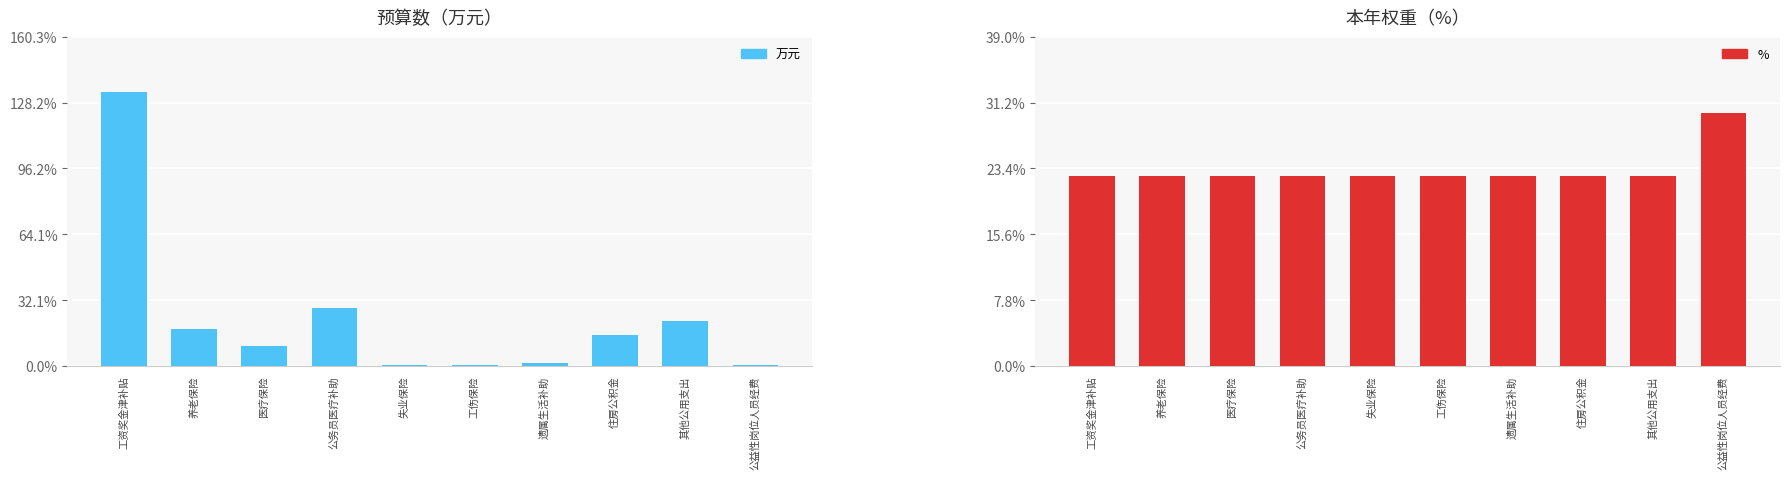

True or false: % has a value of 38.4 at 失业保险.

False